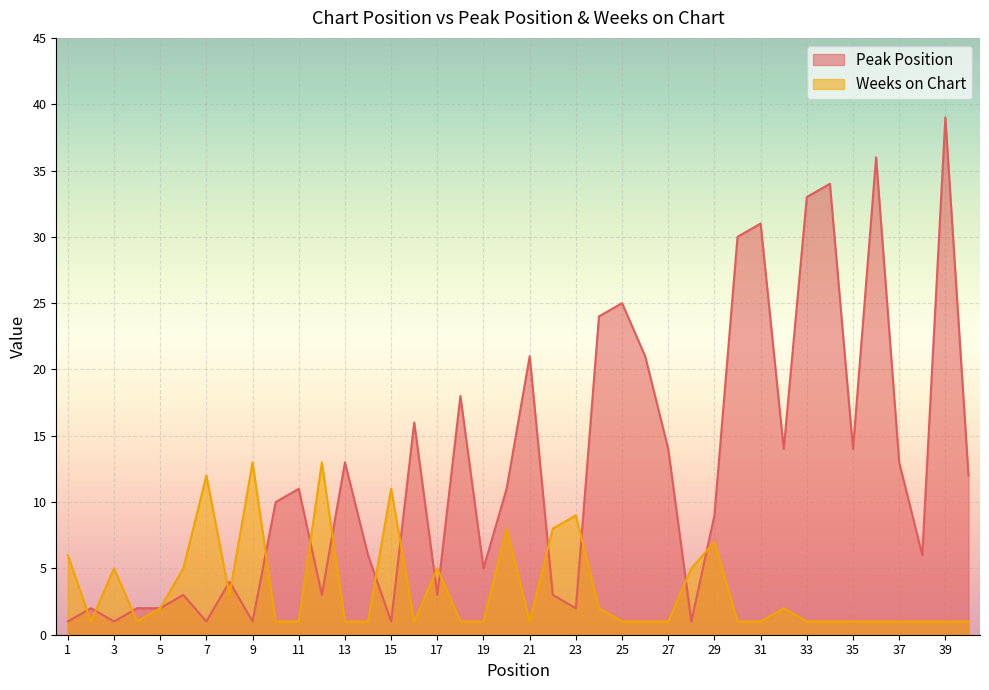

What is the difference between the highest and lowest values at 30?

29